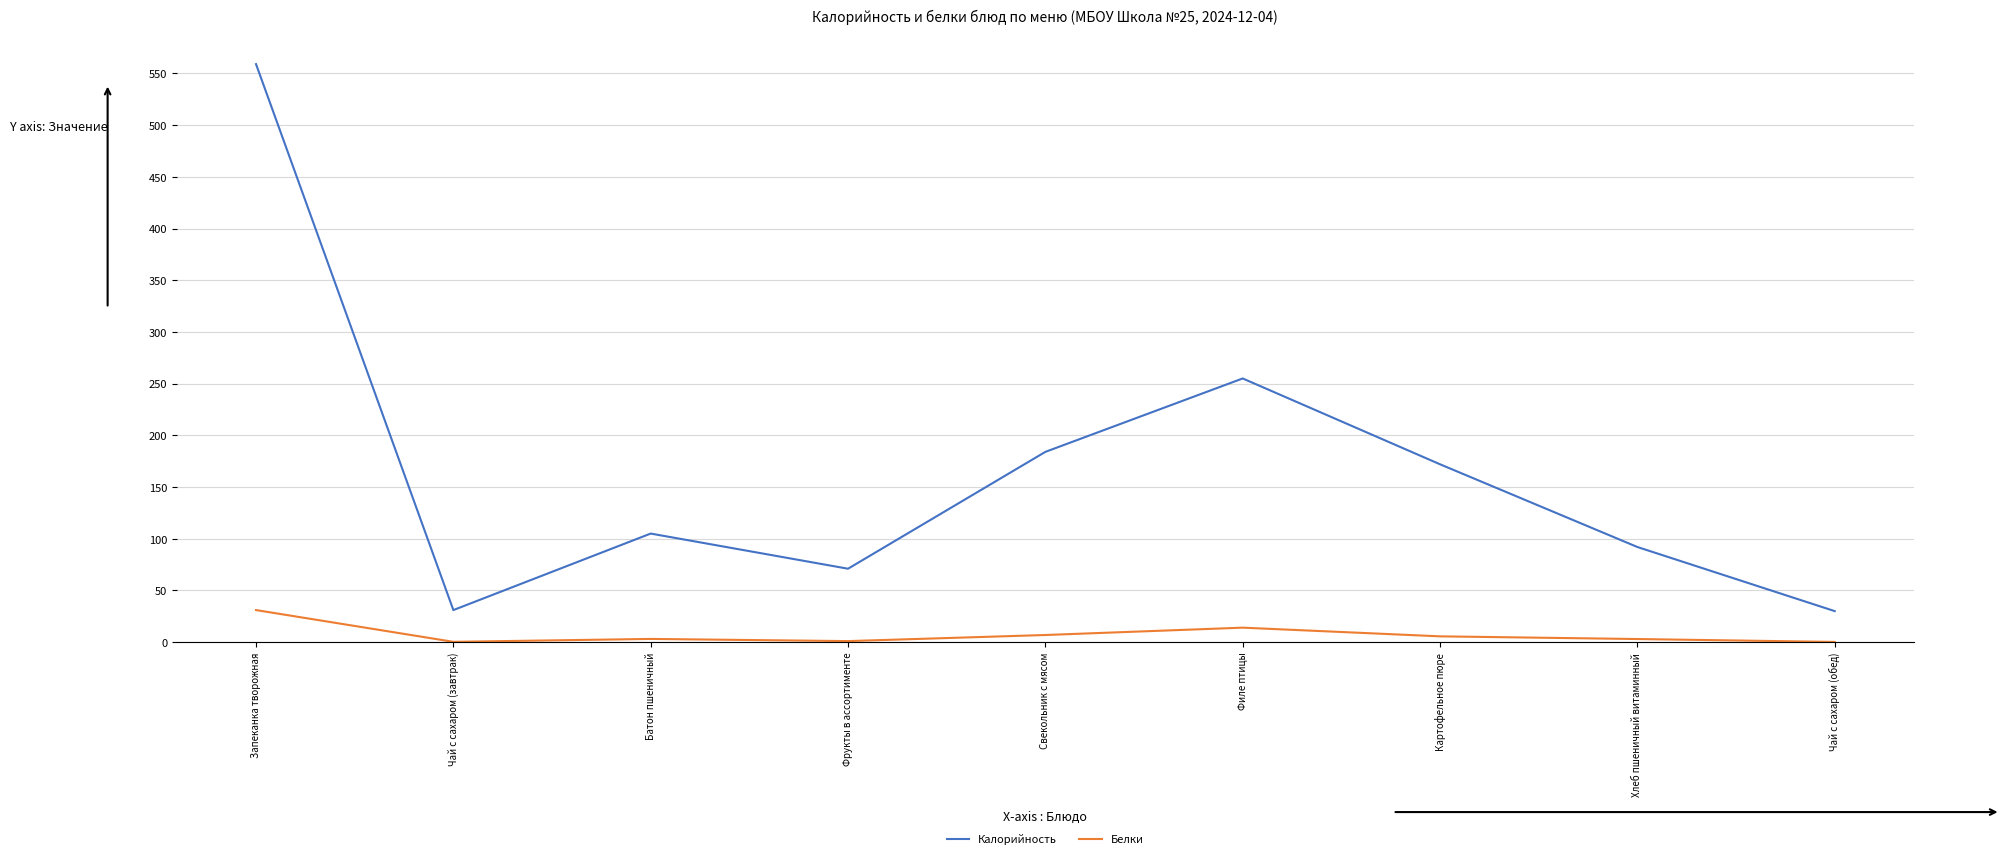

Which series changed the most between Запеканка творожная and Свекольник с мясом?

Калорийность